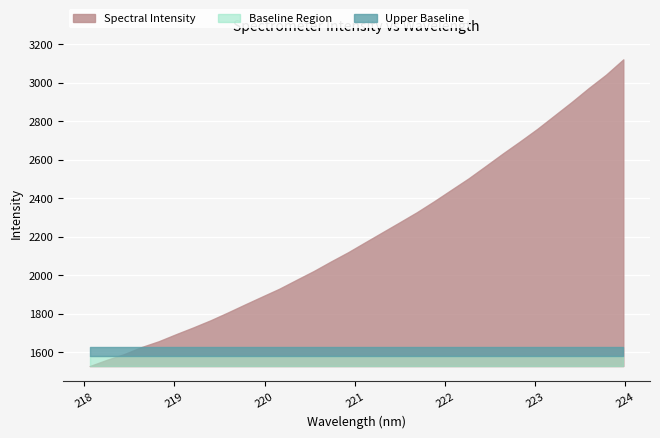

How many data points are less than 2170?

16